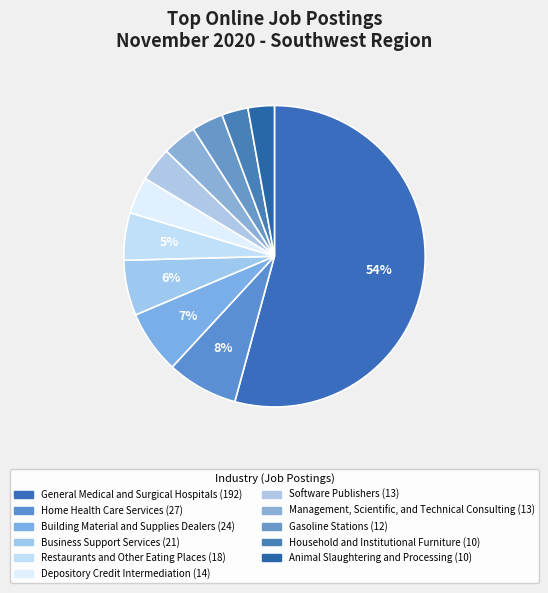

How many segments does this pie chart have?

11